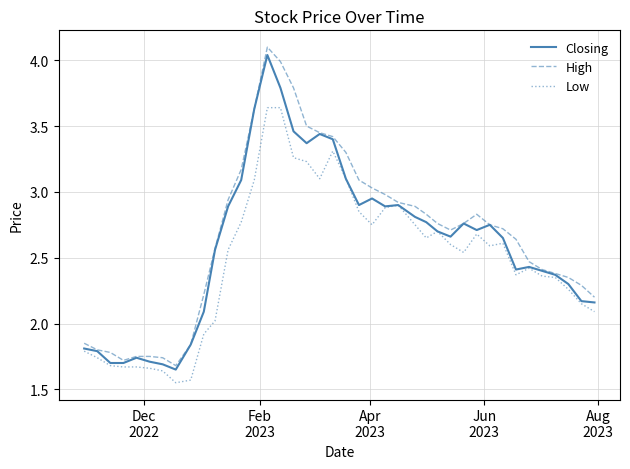

Which series has the largest range (max minus min)?

High